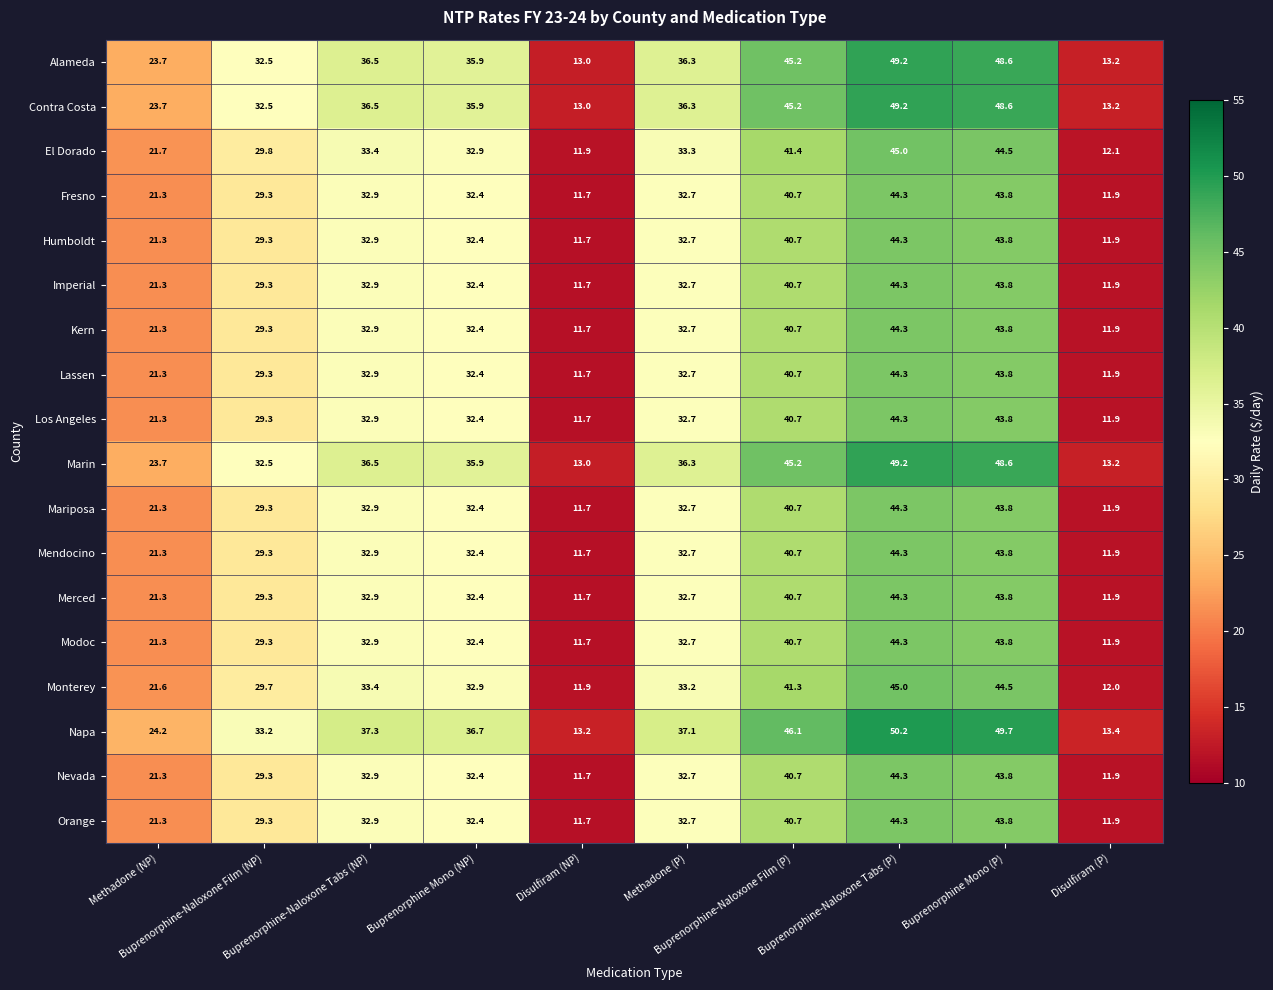

Which series has the widest spread of values?

Napa